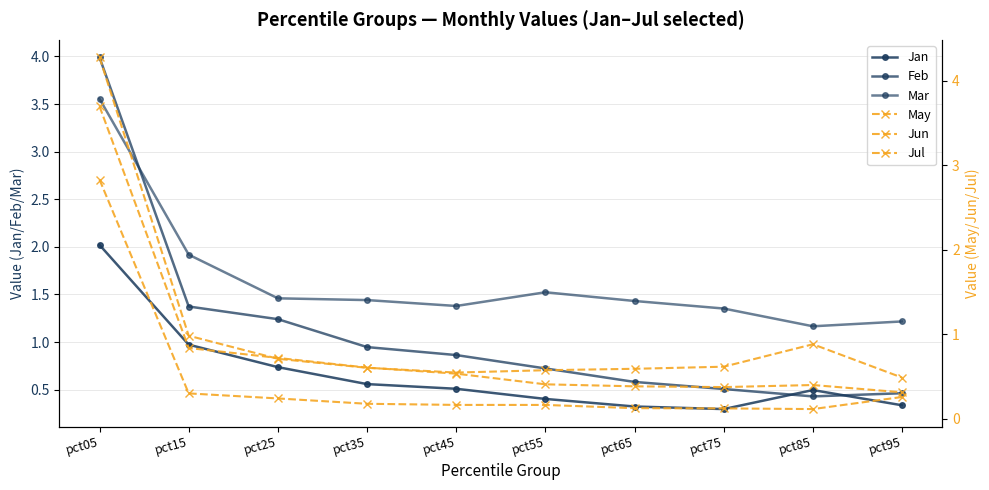

What is the greatest value displayed?

4.3